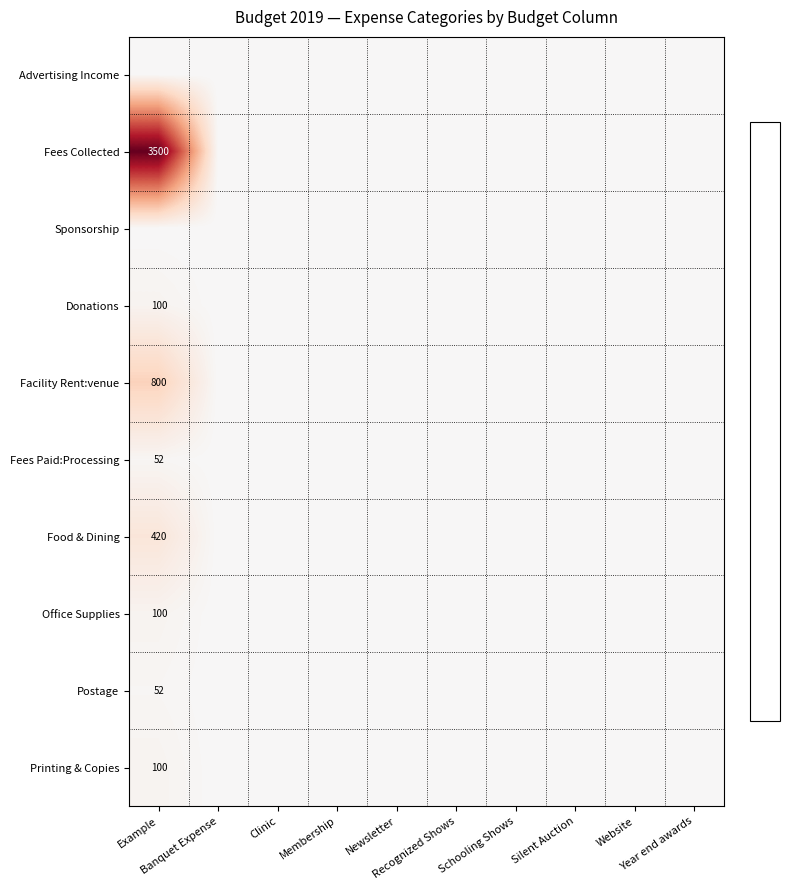

At which category is the sum across all series the highest?

Example